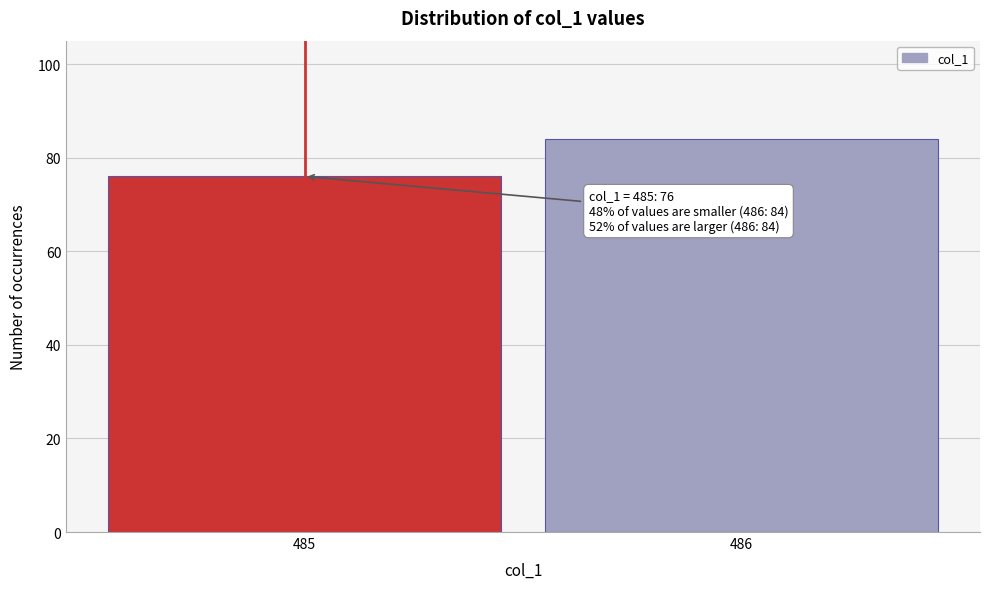

Reading right to left, what are all the values shown in this chart?

486=84	485=76